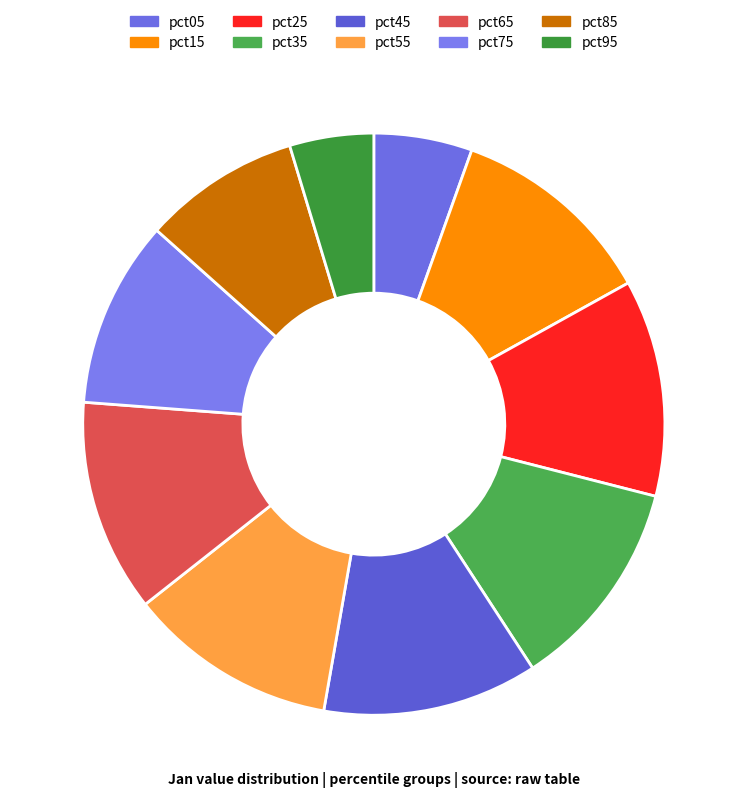

What is the change in value from pct35 to pct85?

-0.1